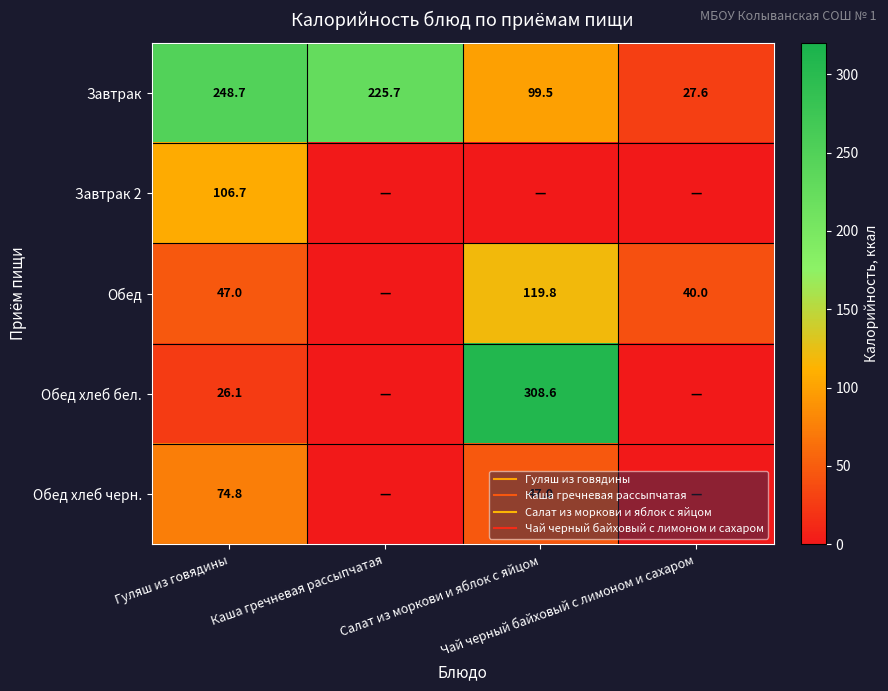

The Завтрак 2 series shows -52.5 at Каша гречневая рассыпчатая. True or false?

False